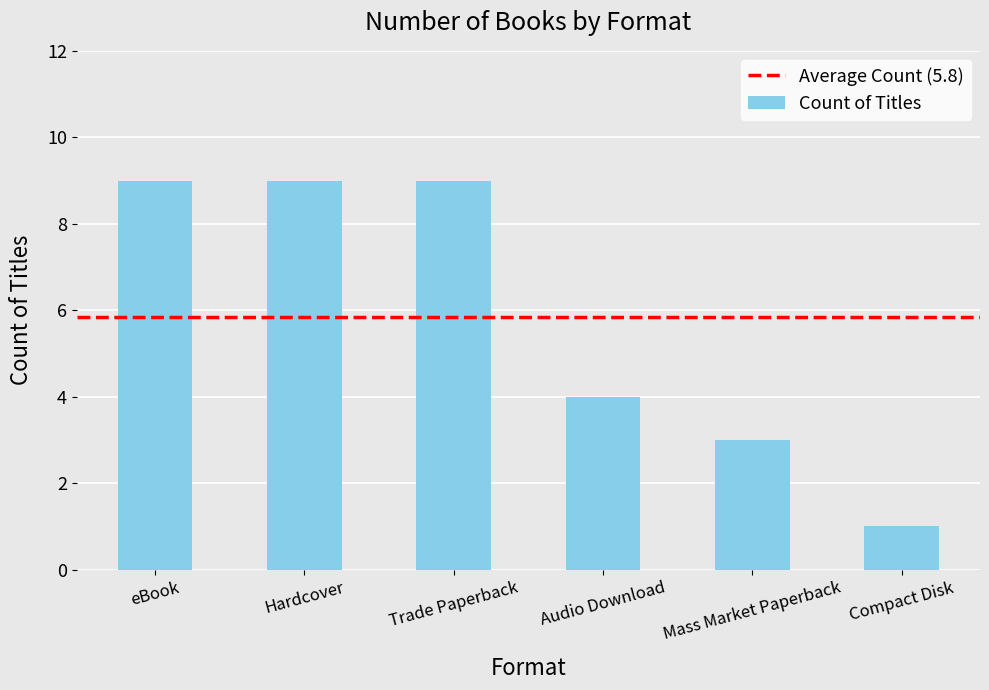

What is the value of the 4th bar from the left?

4